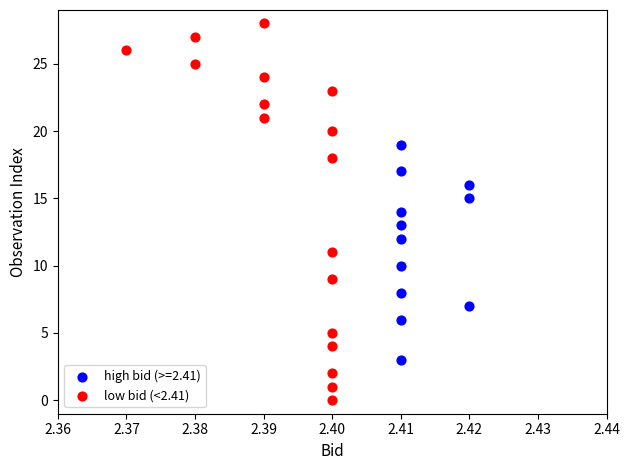

Which series reaches the maximum Y coordinate?

low bid (<2.41)